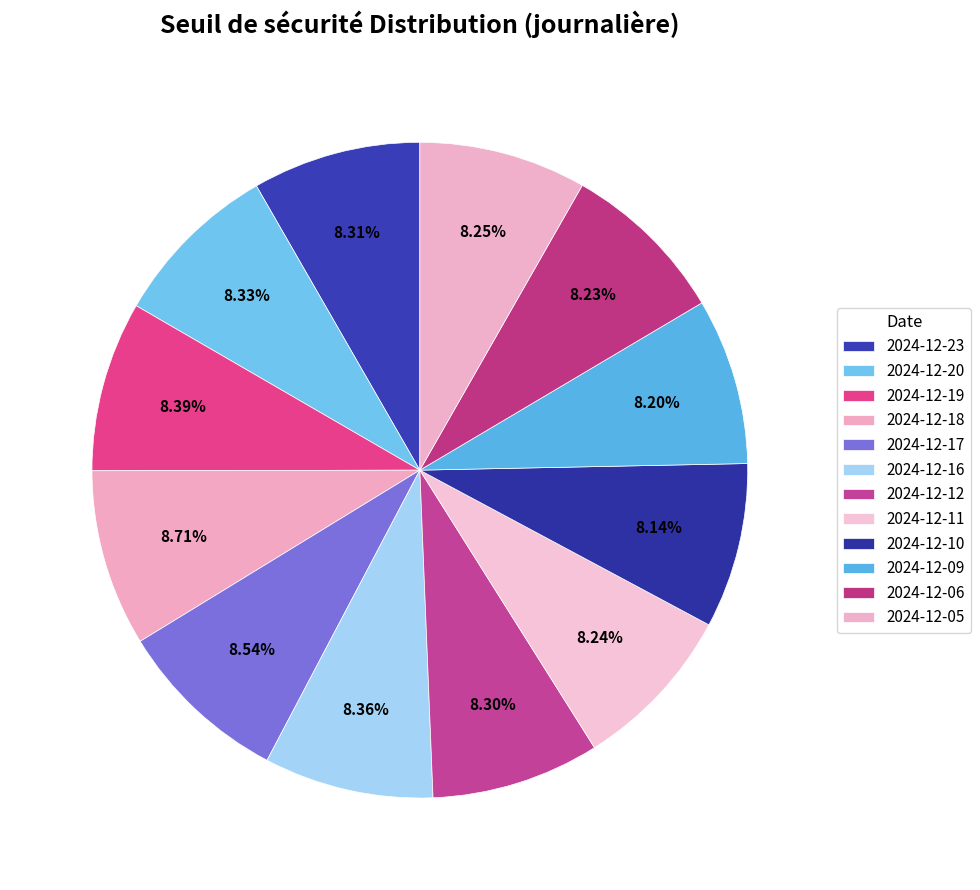

How many slices are in this pie chart?

12